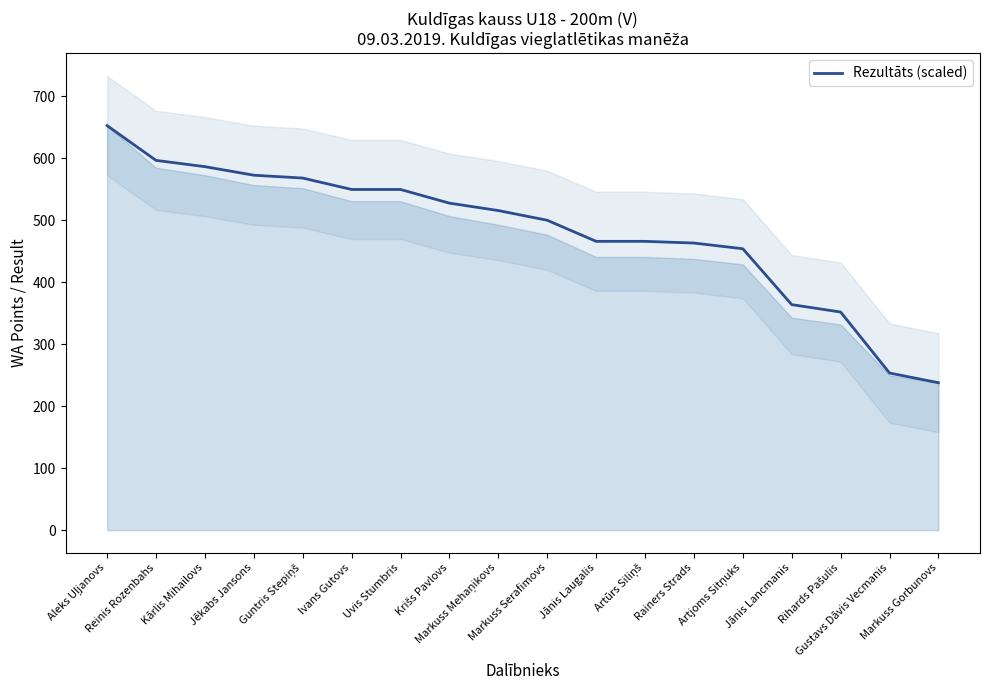

Reading left to right, what are all the values shown in this chart?

653.0	596.9	586.7	572.9	568.3	549.9	549.9	527.9	515.9	500.3	466.2	466.2	463.4	454.2	364.1	352.1	253.6	238.0